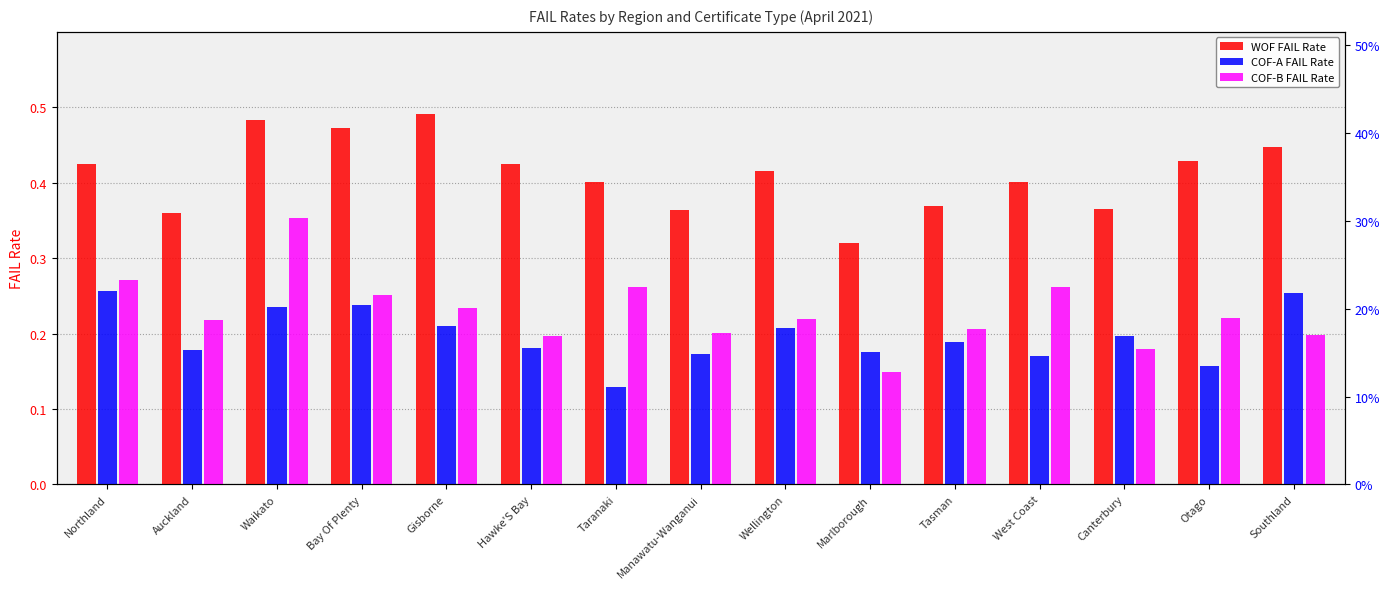

Reading left to right, extract all data points from this chart.

WOF FAIL Rate: Northland=0.4	Auckland=0.4	Waikato=0.5	Bay Of Plenty=0.5	Gisborne=0.5	Hawke'S Bay=0.4	Taranaki=0.4	Manawatu-Wanganui=0.4	Wellington=0.4	Marlborough=0.3	Tasman=0.4	West Coast=0.4	Canterbury=0.4	Otago=0.4	Southland=0.4
COF-A FAIL Rate: Northland=0.3	Auckland=0.2	Waikato=0.2	Bay Of Plenty=0.2	Gisborne=0.2	Hawke'S Bay=0.2	Taranaki=0.1	Manawatu-Wanganui=0.2	Wellington=0.2	Marlborough=0.2	Tasman=0.2	West Coast=0.2	Canterbury=0.2	Otago=0.2	Southland=0.3
COF-B FAIL Rate: Northland=0.3	Auckland=0.2	Waikato=0.4	Bay Of Plenty=0.3	Gisborne=0.2	Hawke'S Bay=0.2	Taranaki=0.3	Manawatu-Wanganui=0.2	Wellington=0.2	Marlborough=0.1	Tasman=0.2	West Coast=0.3	Canterbury=0.2	Otago=0.2	Southland=0.2